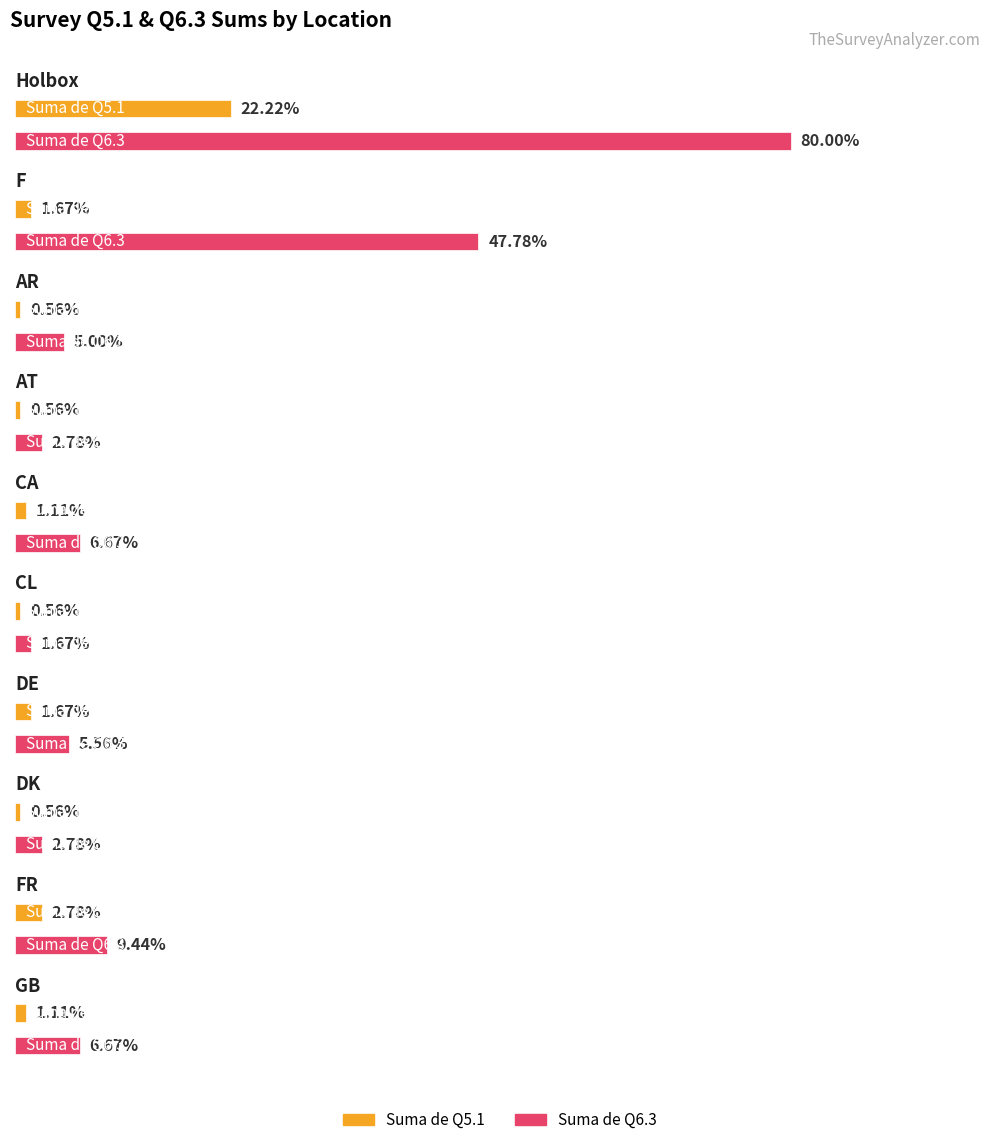

What is the value of the Suma de Q5.1 bar at the 6th from the left?

1